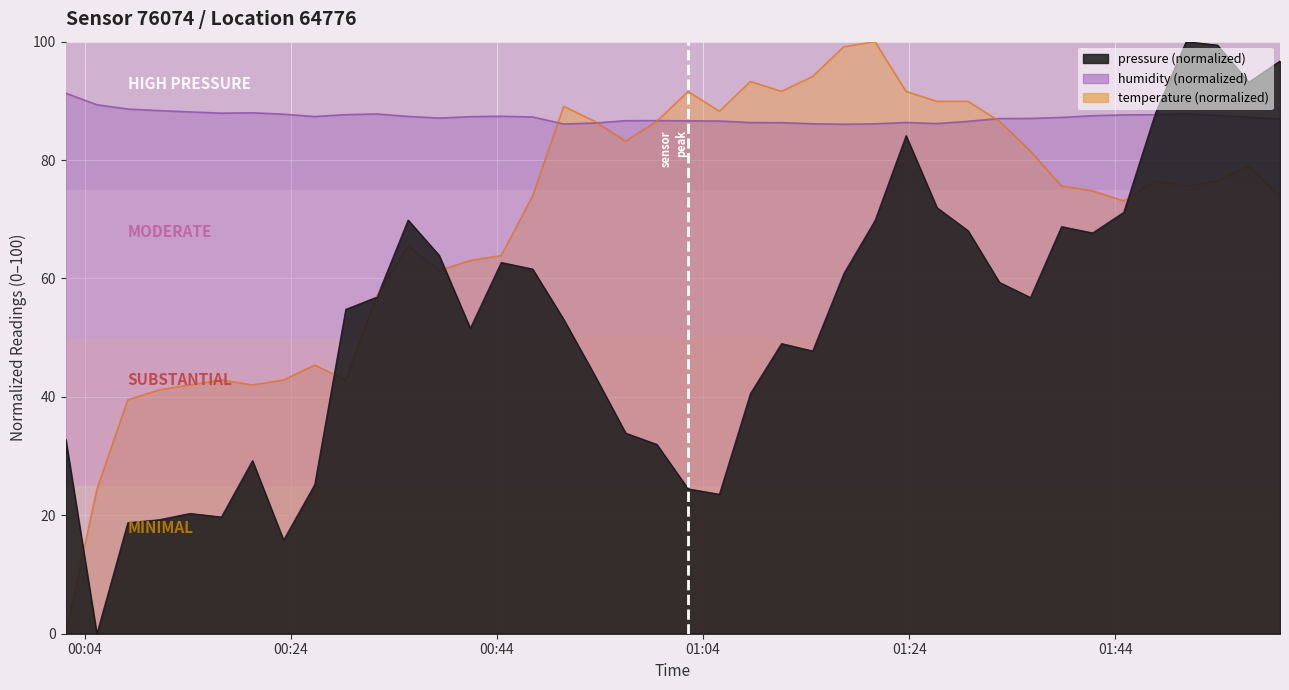

How many lines are shown in the chart?

3